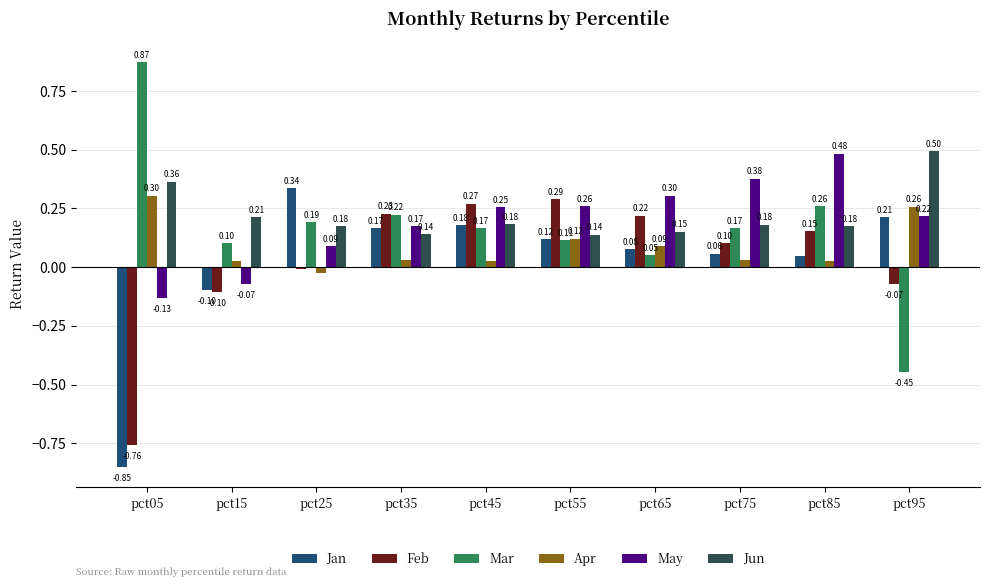

At how many categories does at least one series exceed 0?

10